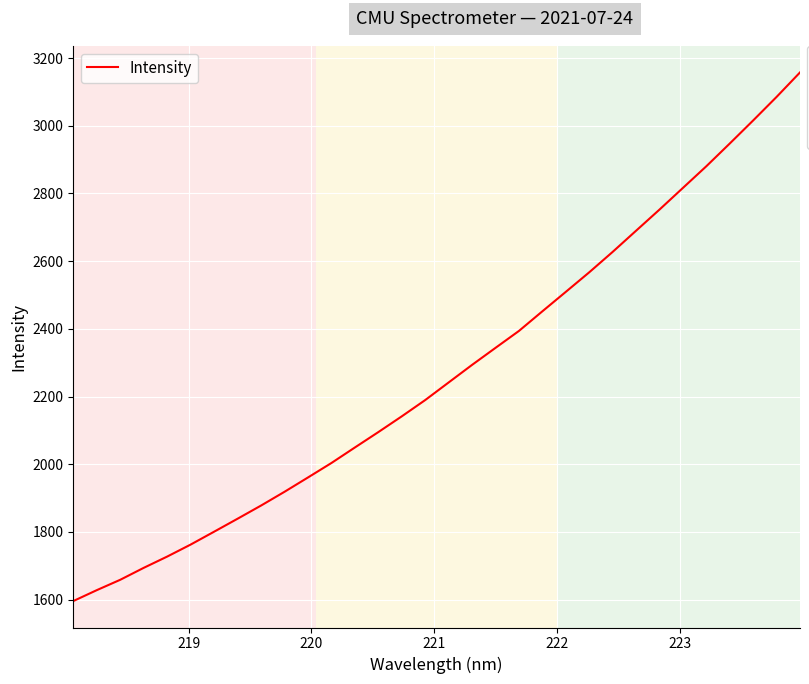

What is the greatest value displayed?

3157.6